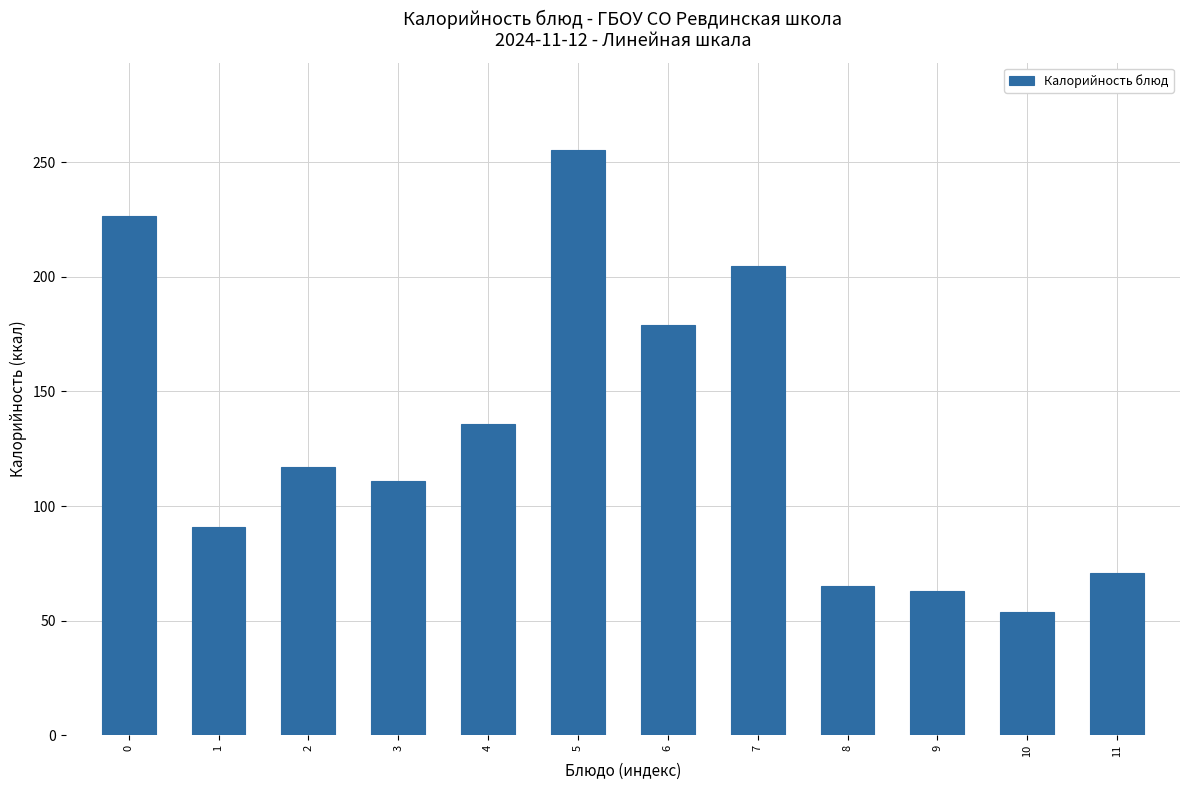

Reading left to right, list all the values displayed in this chart.

226.7	91.0	117.0	111.0	136.0	255.1	179.0	204.6	65.0	63.0	54.0	71.0